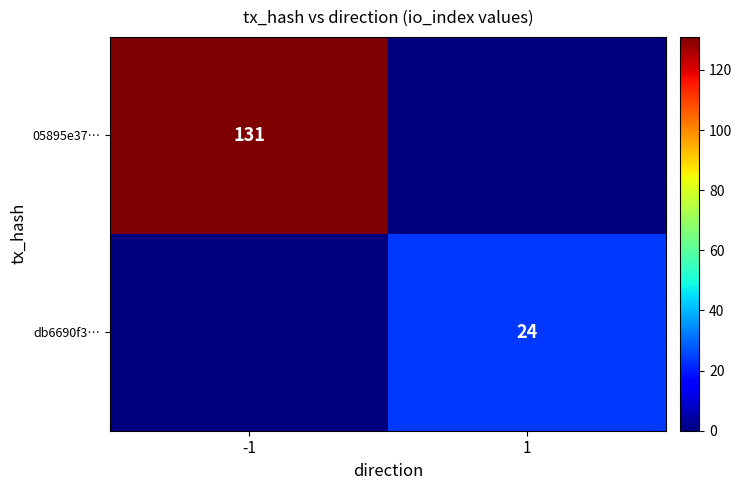

Is it true that 05895e37… equals 131 at -1?

True